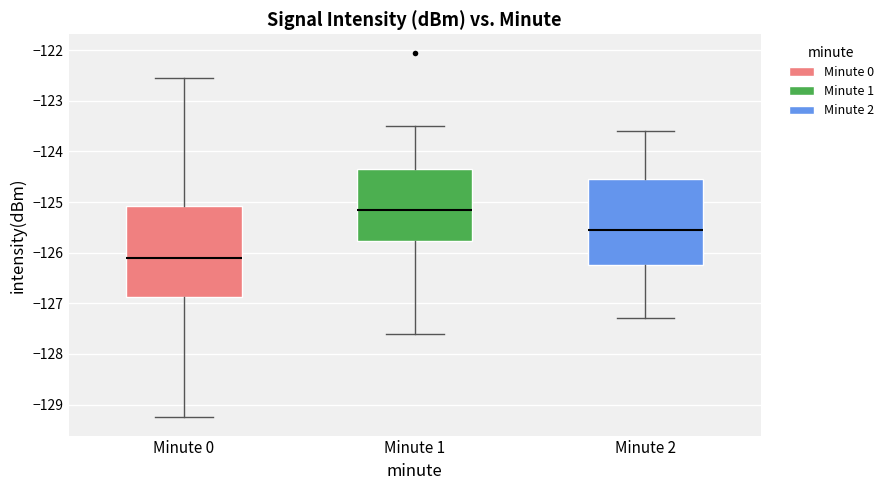

Reading left to right, transcribe this box plot: for each box, give where its median line is, the range the box spans, and where its two whiskers end, as read against the y-axis. The values are not printed on the chart, so give them approximately, as read against the axis.

Minute 0: median -126.1, box -126.9 to -125.1, whiskers -129.3 to -122.5
Minute 1: median -125.2, box -125.8 to -124.3, whiskers -127.6 to -123.5
Minute 2: median -125.5, box -126.2 to -124.5, whiskers -127.3 to -123.6